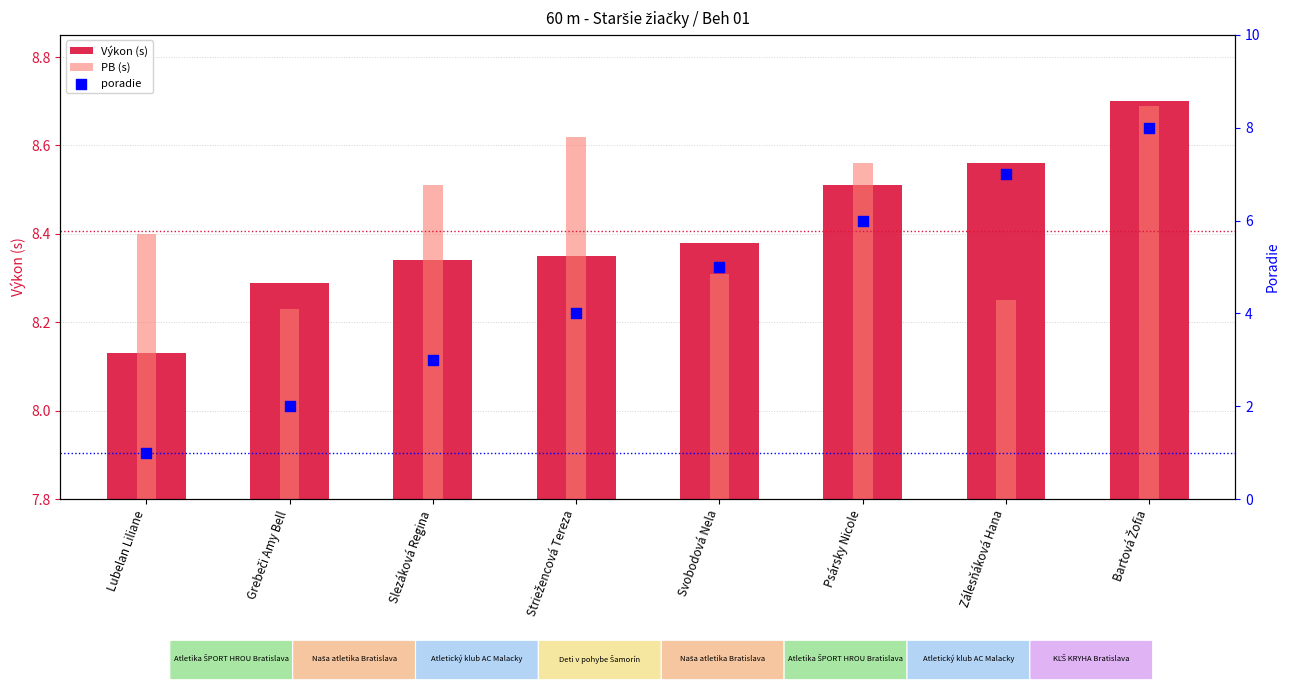

Which series has the largest Y range (max minus min)?

poradie